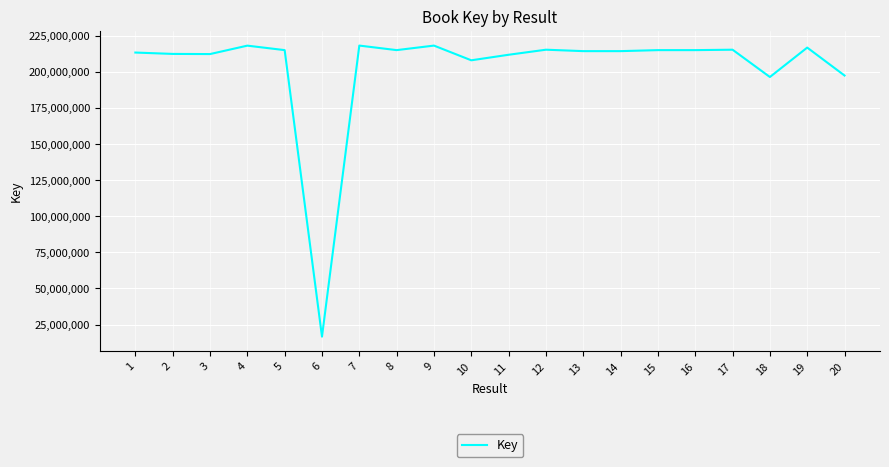

What is the difference between the maximum and minimum values?

201714389